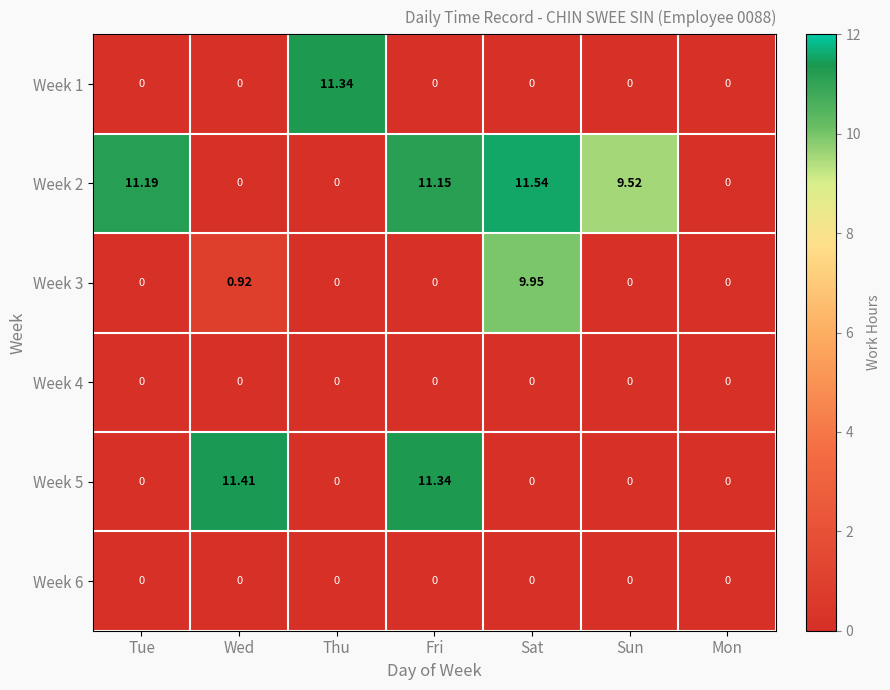

Which category has the highest value across all series?

Sat